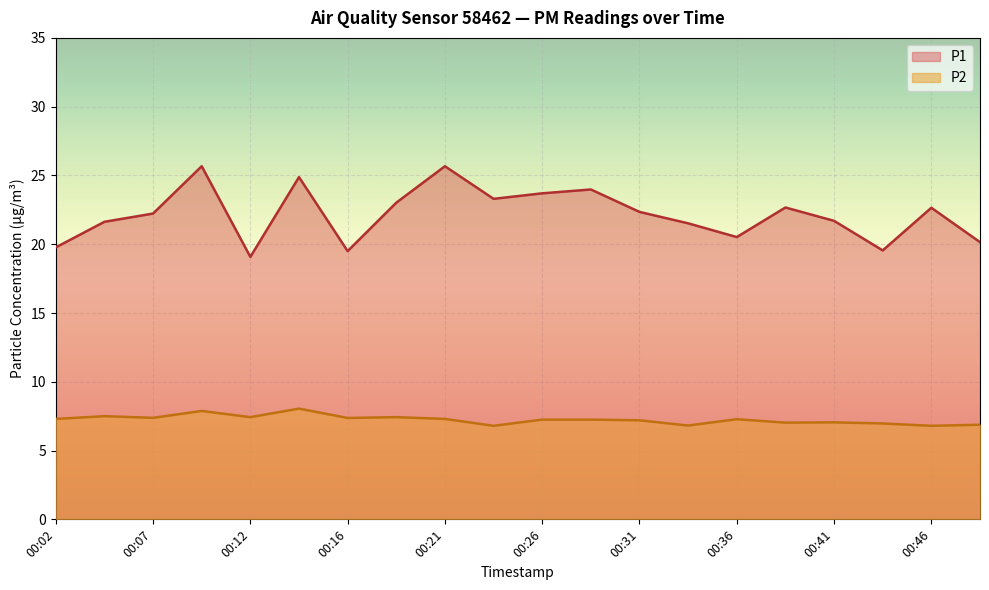

How many distinct data groups are displayed?

2